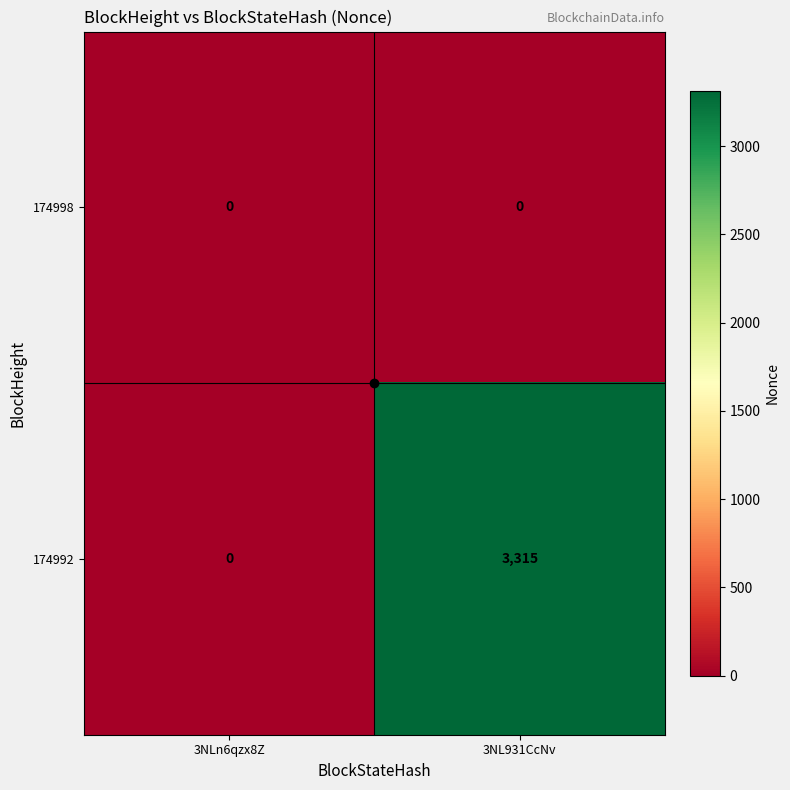

What is the average value of the 174992 series?

1658